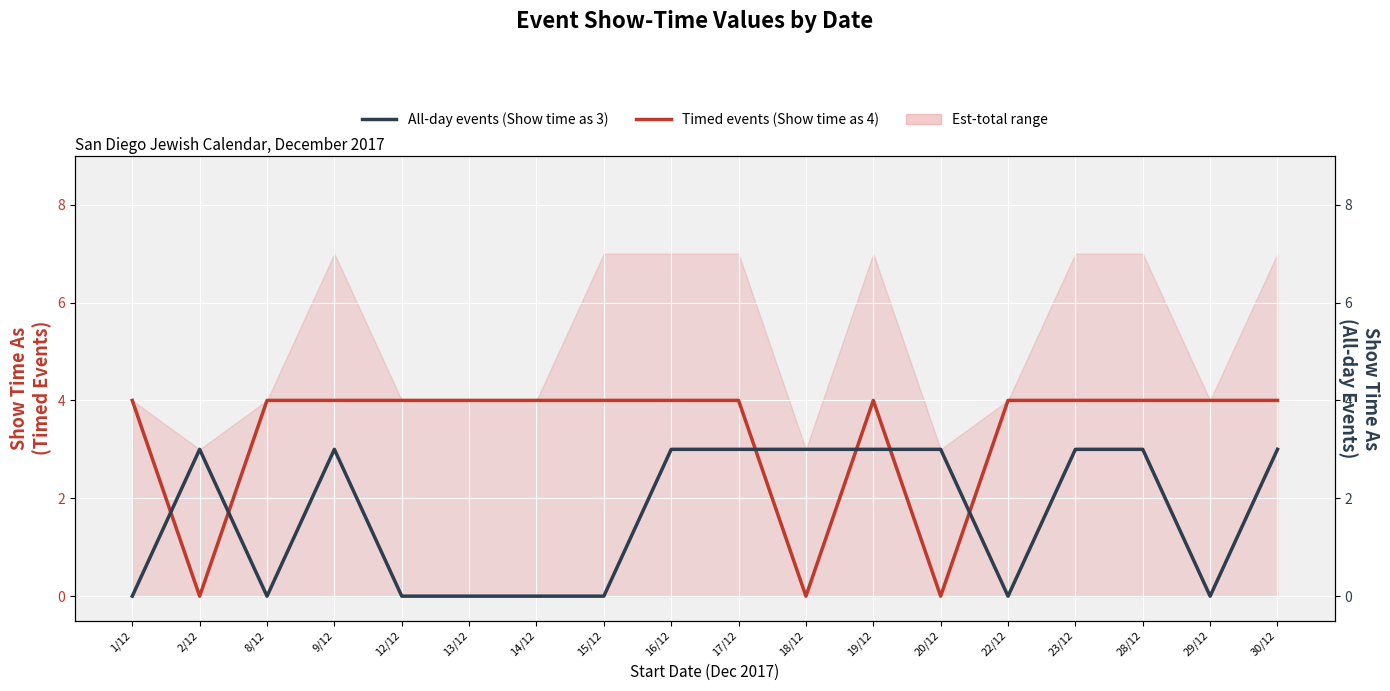

Which series has the largest range (max minus min)?

Timed events (Show time as 4)